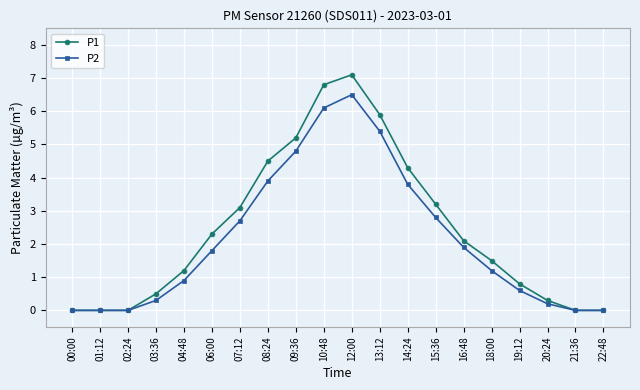

True or false: P2 has more than 2 points higher than both neighbors.

False